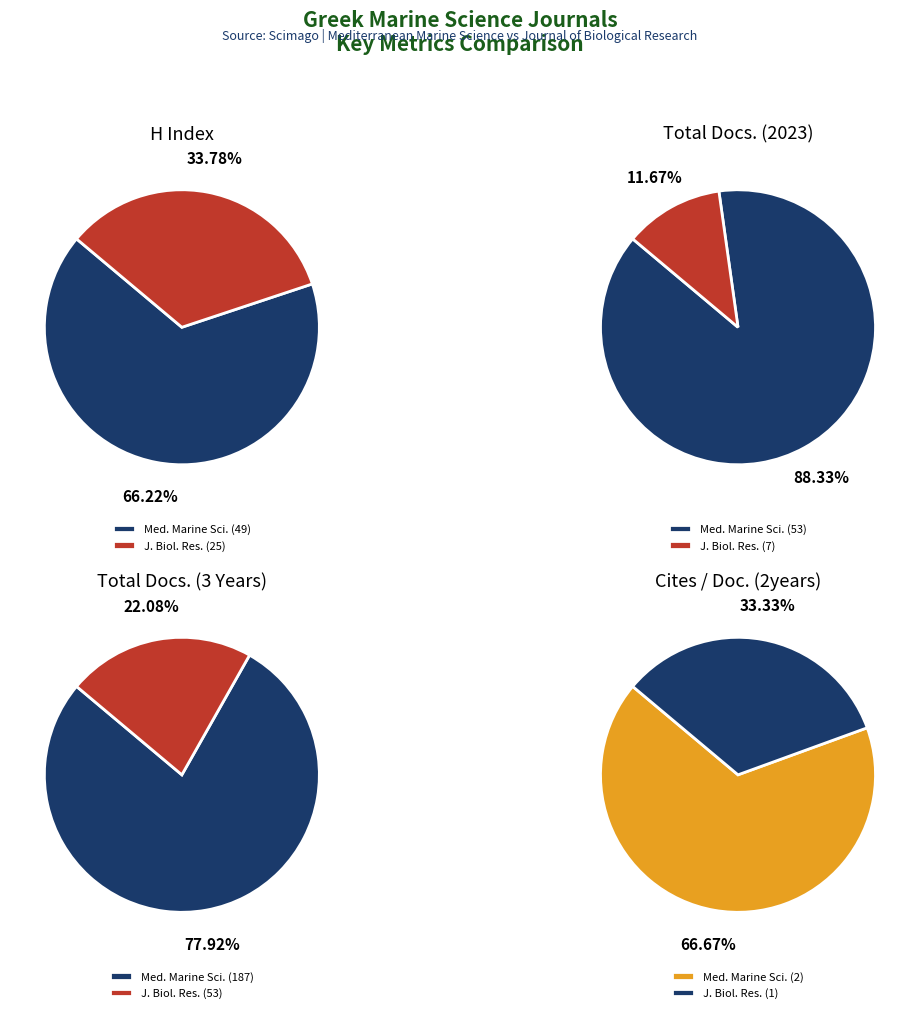

To the nearest percent, what is the combined percentage of Journal of Biological Research and Mediterranean Marine Science?

100%